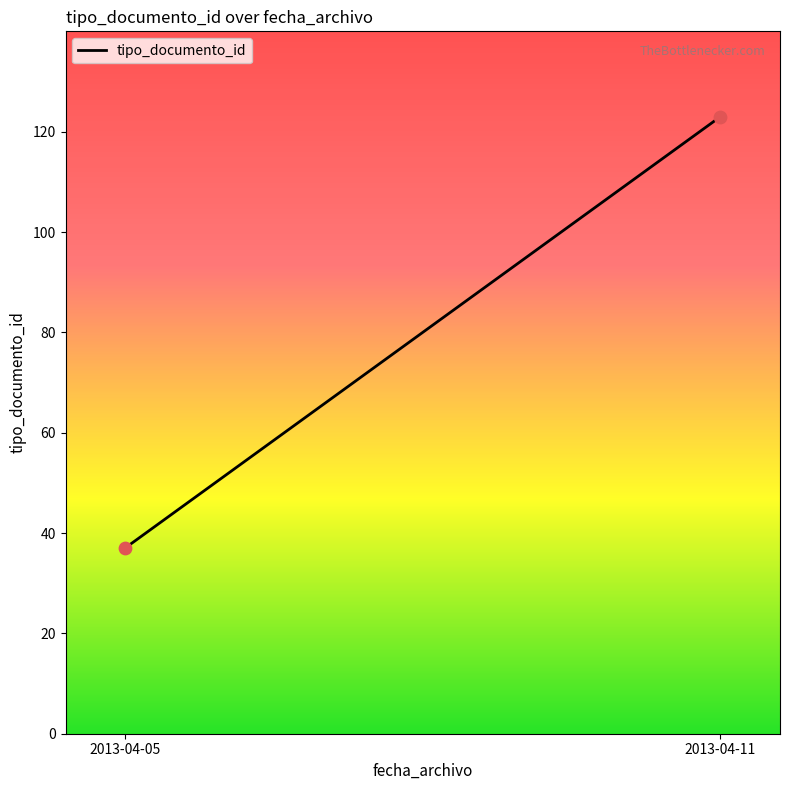

What is the average Y value?

80